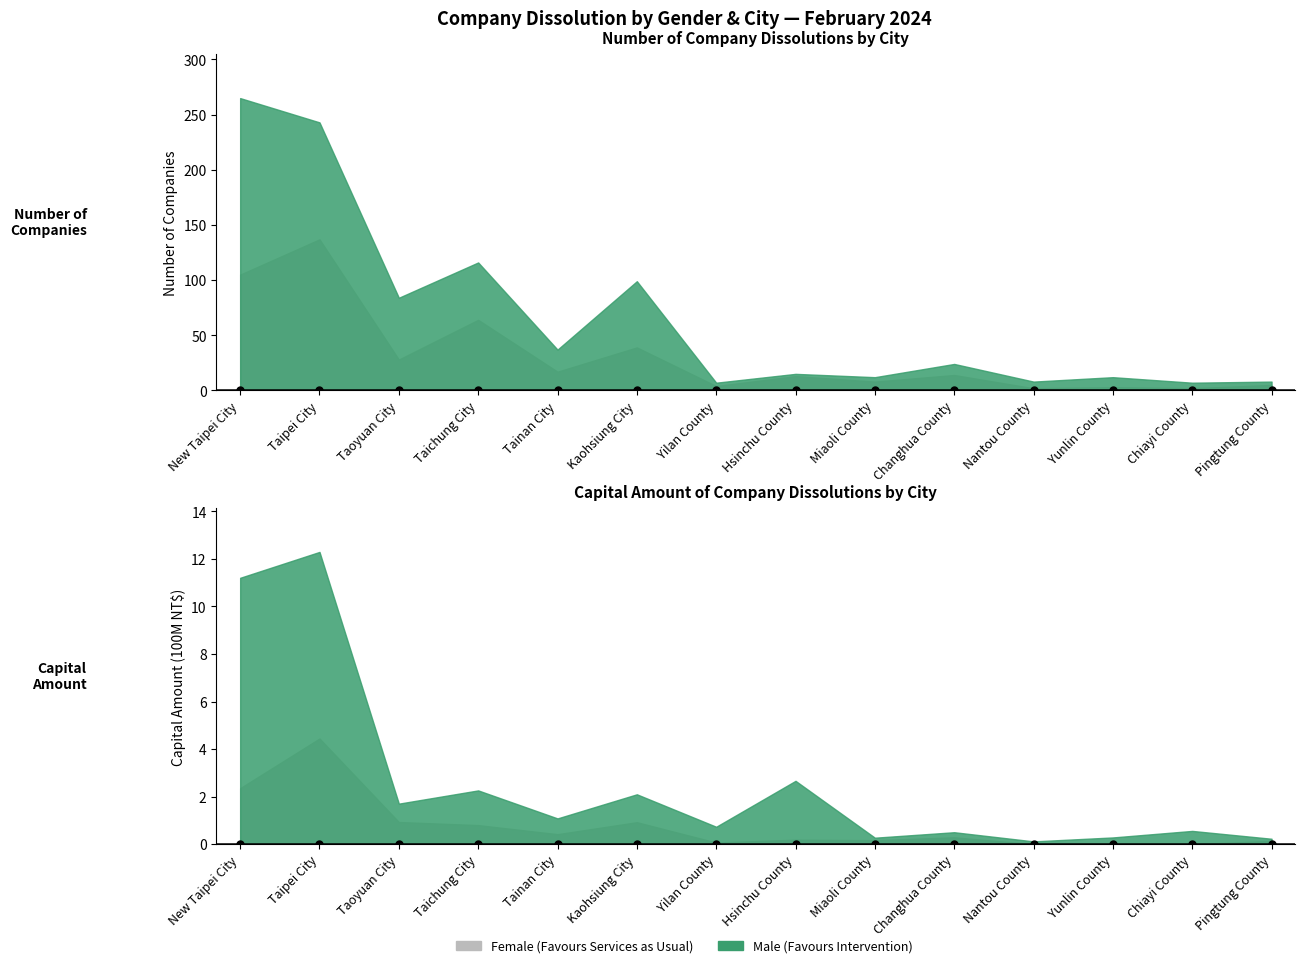

How many interior local valleys does the Male Number series have?

6